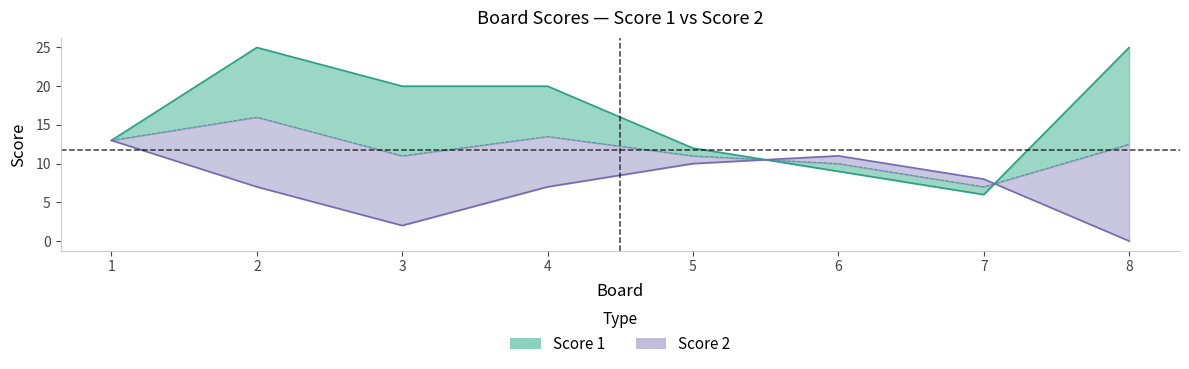

The value of Score 1 at 8 is 25. True or false?

True